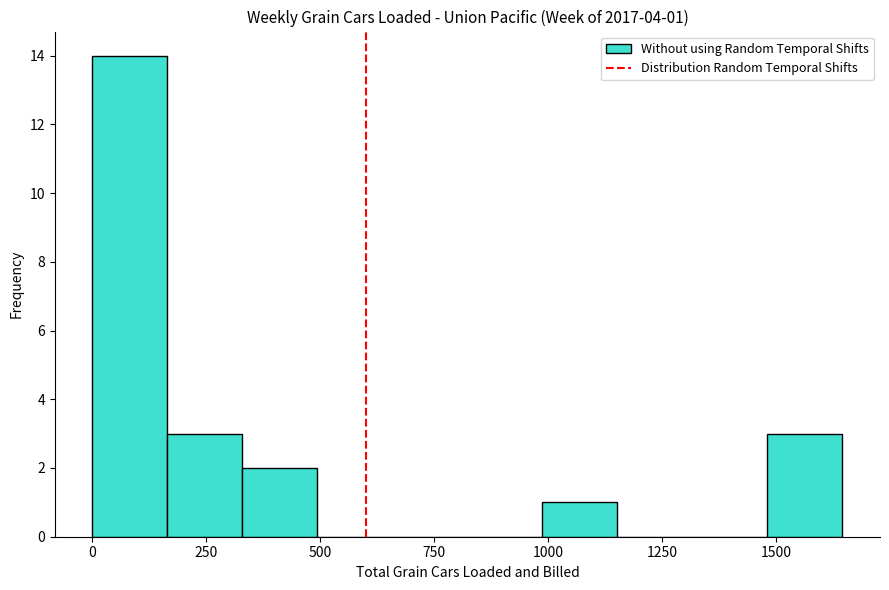

Read against the x-axis, roughly where is the centre of the tallest bar?

100